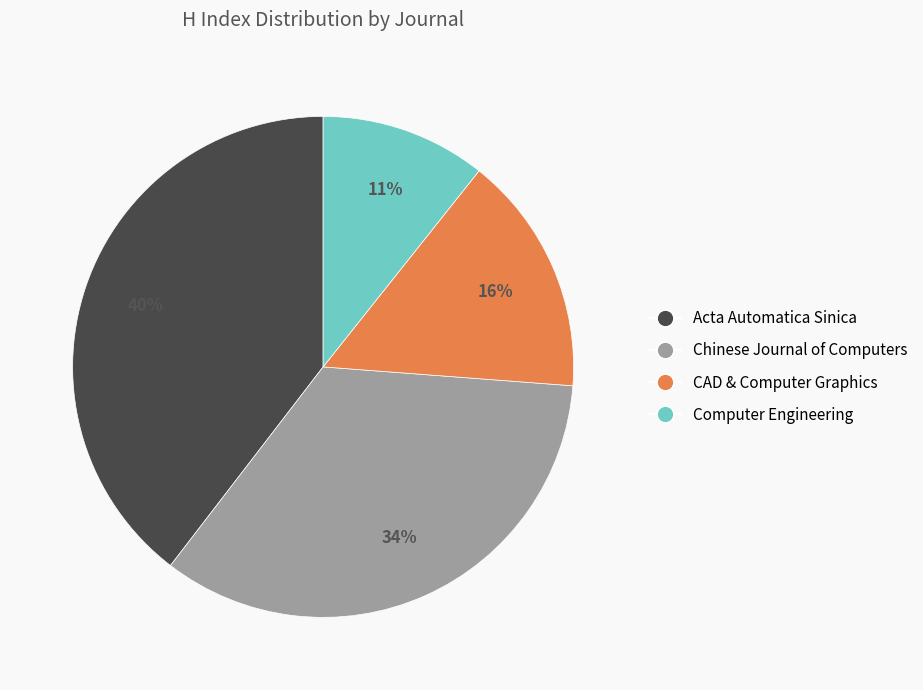

To the nearest percent, what is the difference between the largest and smallest slice percentages?

29%